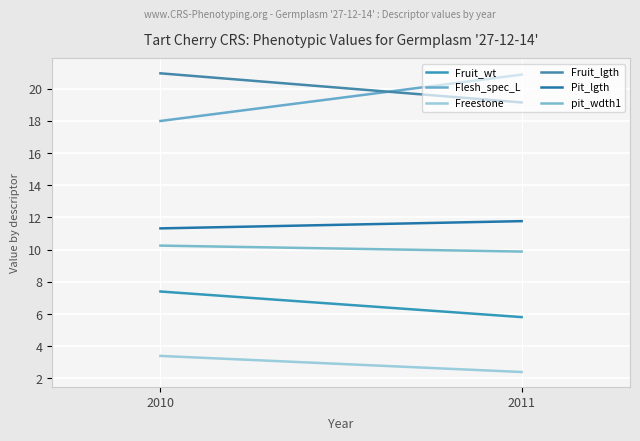

At which category is the sum across all series the highest?

2010